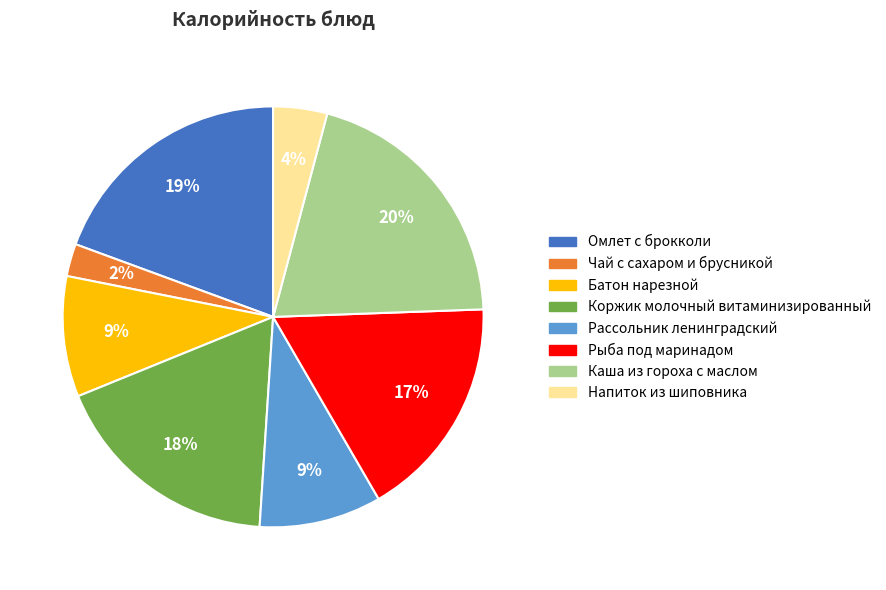

Is there any slice that represents more than half of the pie?

No